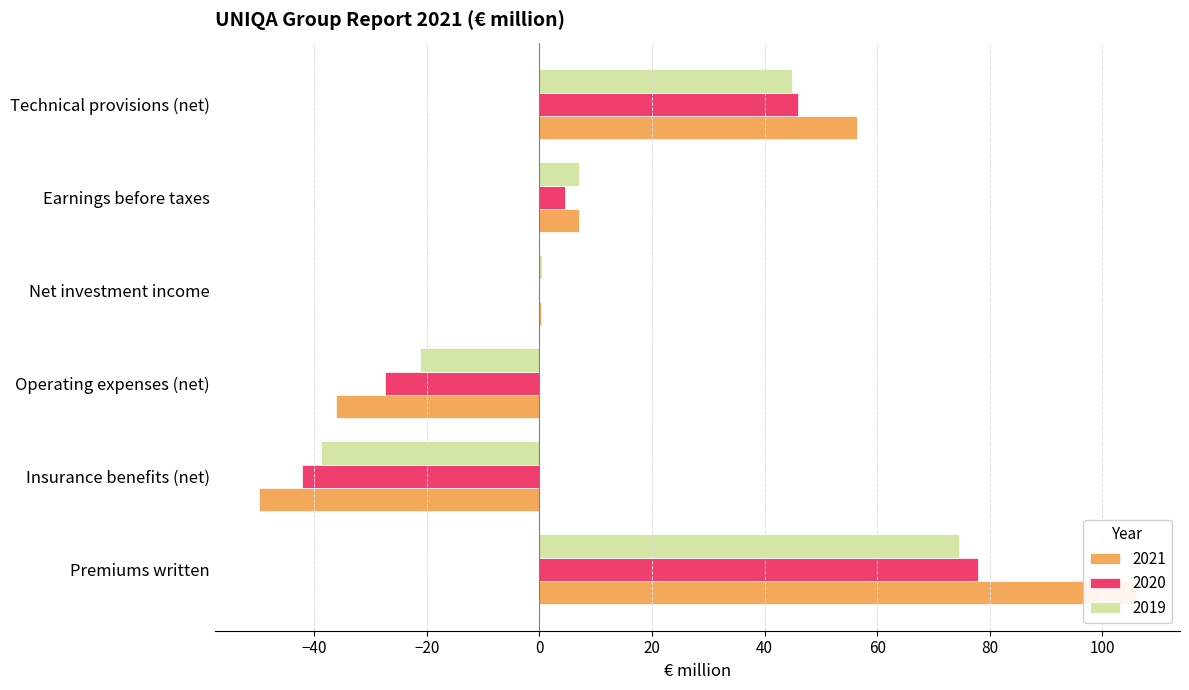

What is the label of the 4th bar from the left?

Net investment income